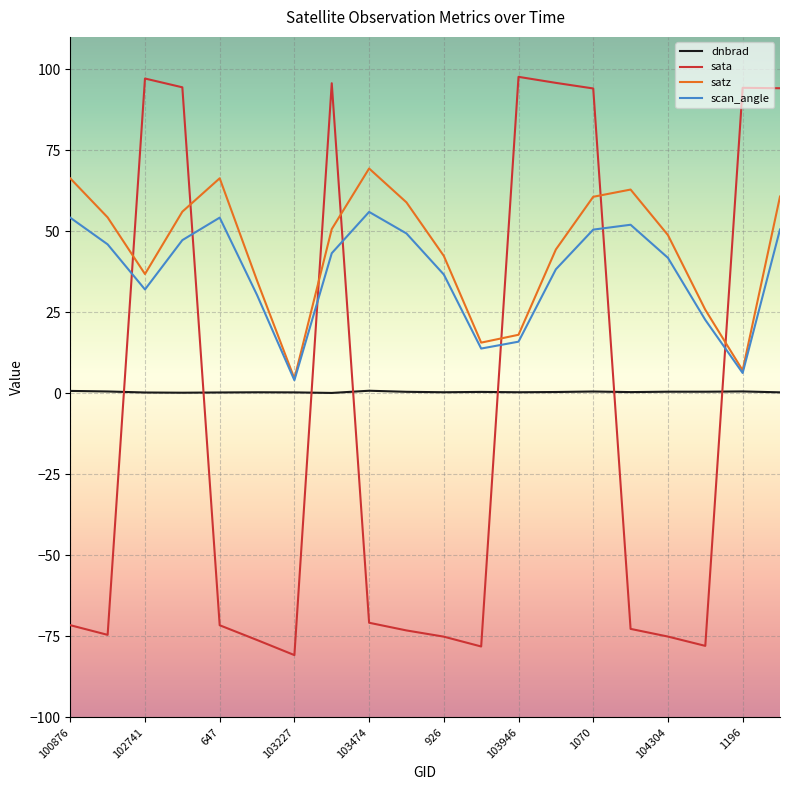

List the series in order of their peak value, lowest first.

dnbrad, scan_angle, satz, sata